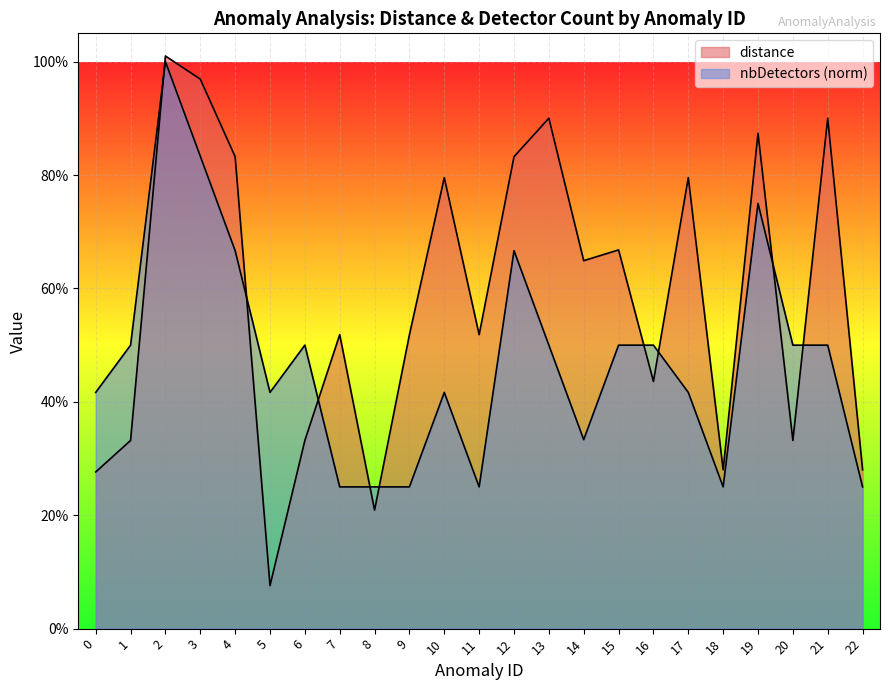

What is the difference between the highest and lowest values at 12?

0.2